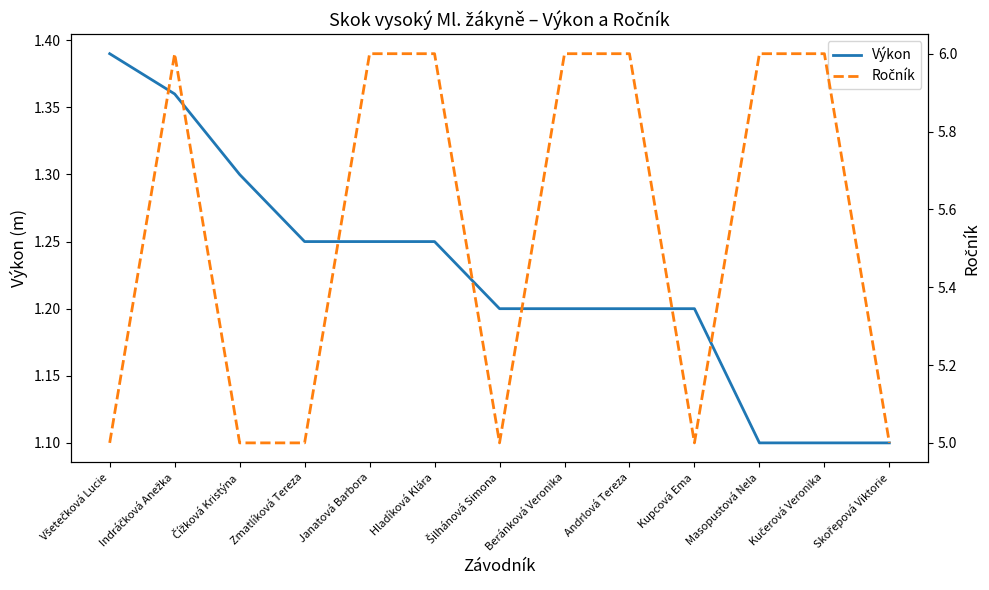

Which series has the largest total across all categories?

Ročník